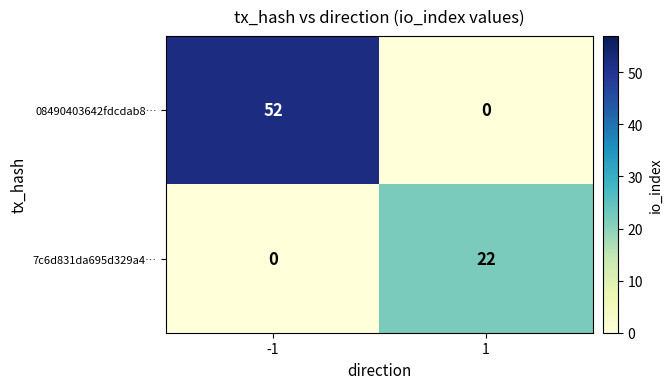

The value of 7c6d831da695d329a4… at -1 is 15. True or false?

False